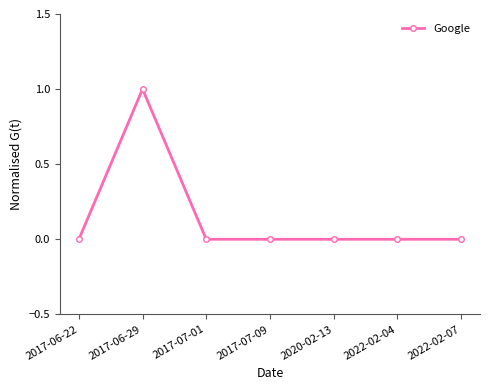

Where is the first local maximum?

2017-06-29